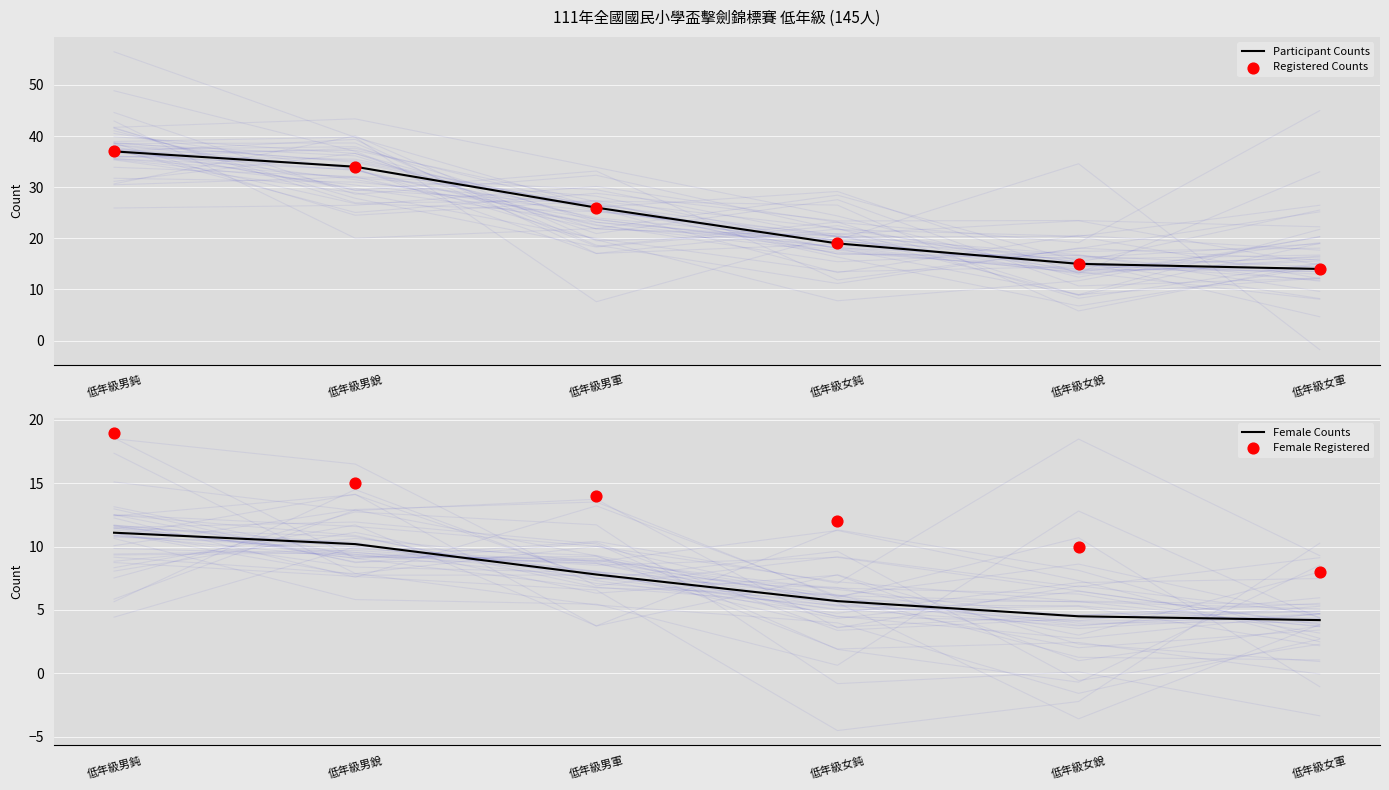

Is the value of Female Counts at 低年級女軍 greater than the value of Participant Counts at 低年級女銳?

No